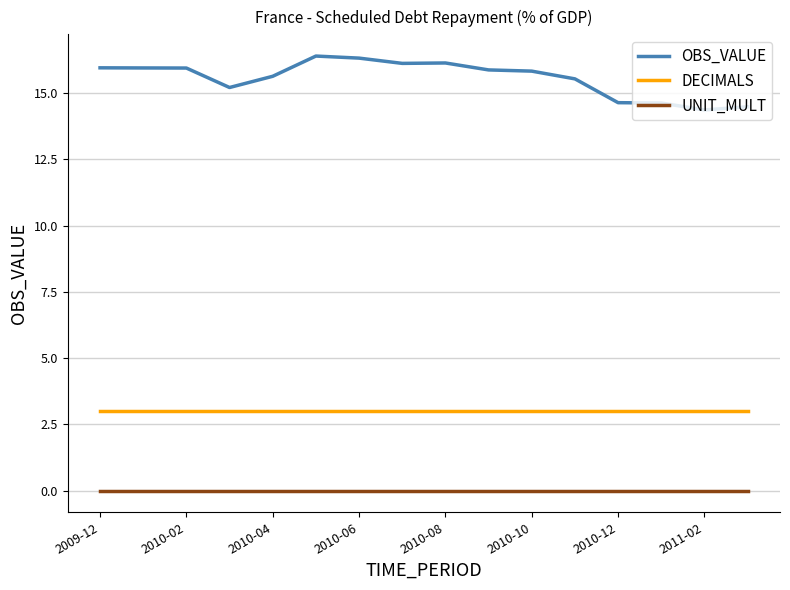

List the series in order of their peak value, highest first.

OBS_VALUE, DECIMALS, UNIT_MULT